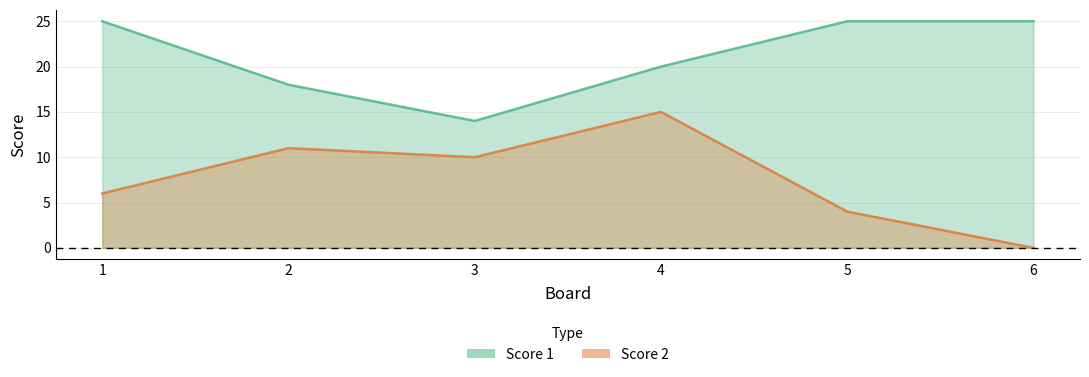

What is the average value of the Score 2 series?

8